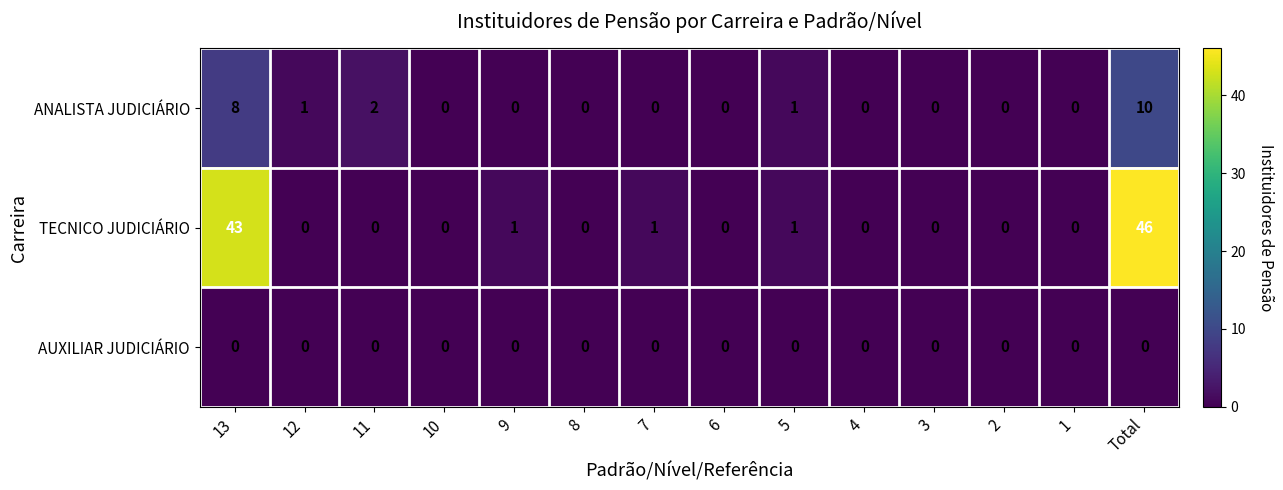

Between 12 and 5, which series saw the biggest shift?

TECNICO JUDICIÁRIO